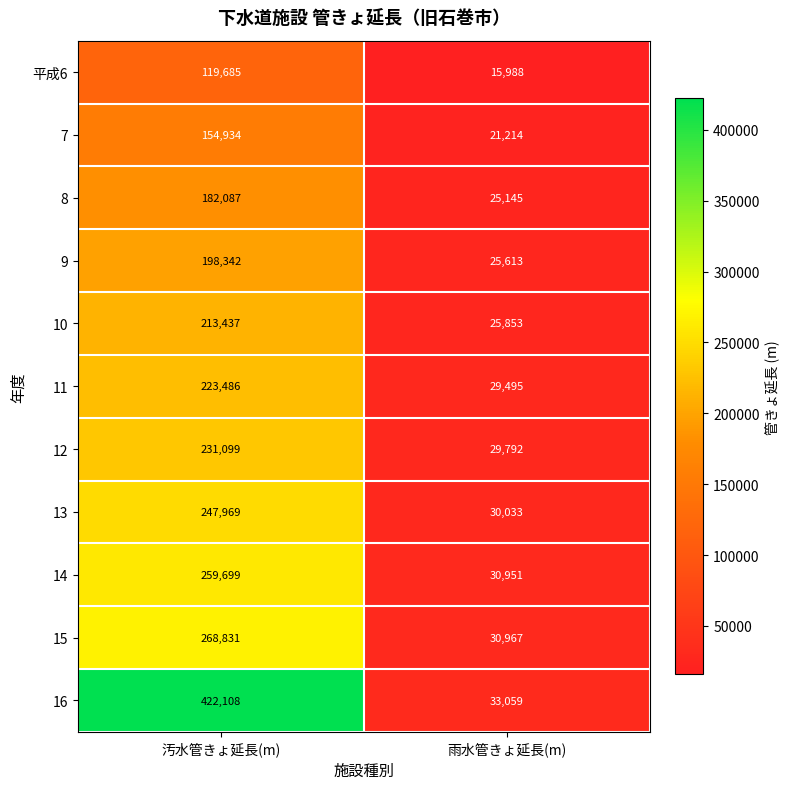

What is the maximum value for 14?

259699